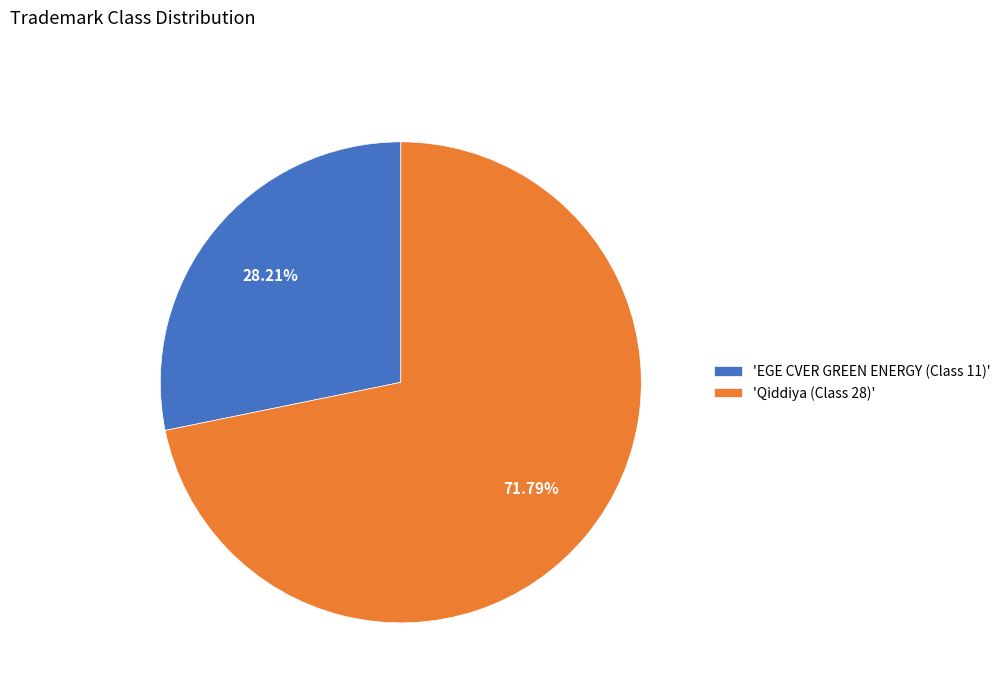

Combined, do 'Qiddiya (Class 28)' and 'EGE CVER GREEN ENERGY (Class 11)' account for over 50%?

Yes